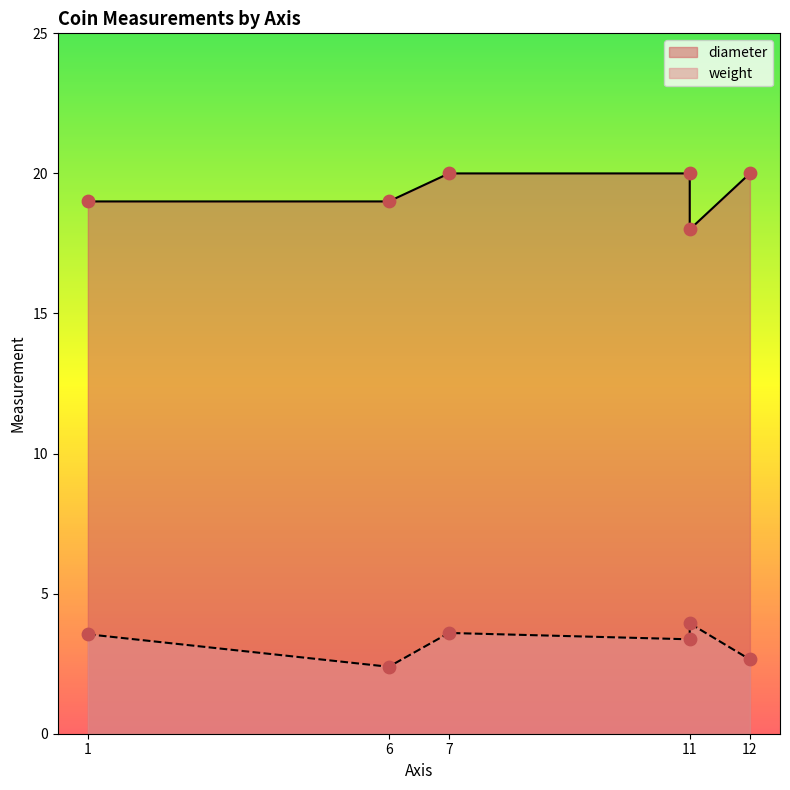

At how many categories does at least one series exceed 6?

6